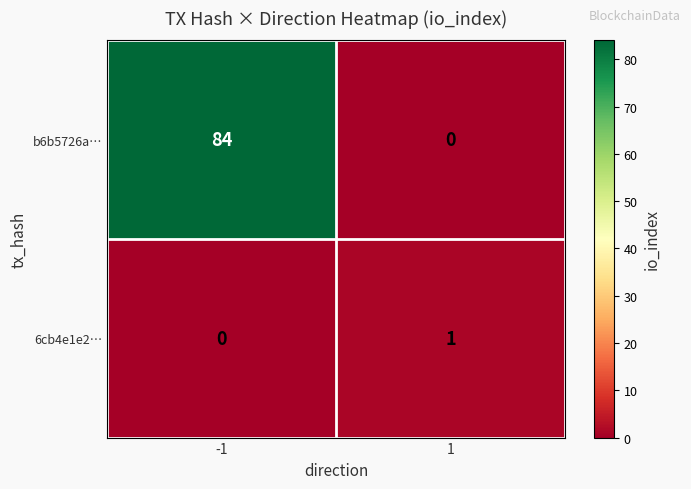

List the series in order of their peak value, highest first.

b6b5726a…, 6cb4e1e2…